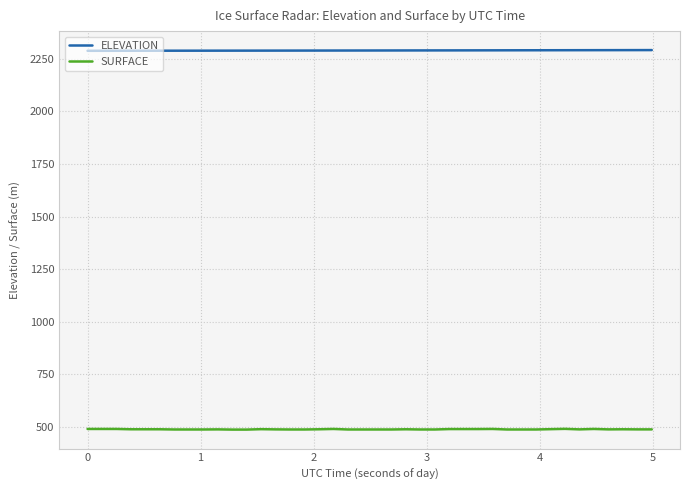

What is the maximum value shown in the chart?

2290.5